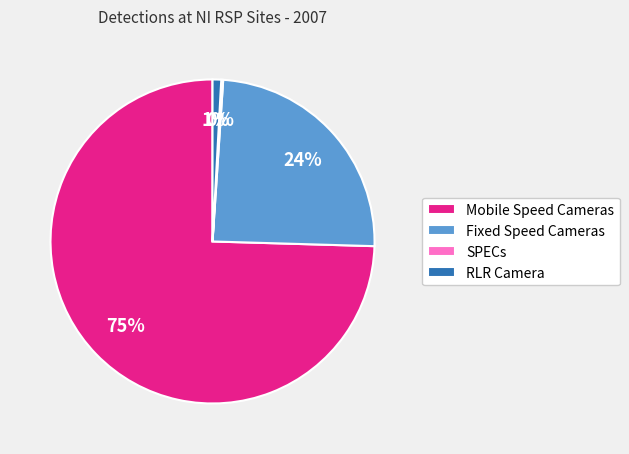

Combined, do Fixed Speed Cameras and RLR Camera account for over 50%?

No